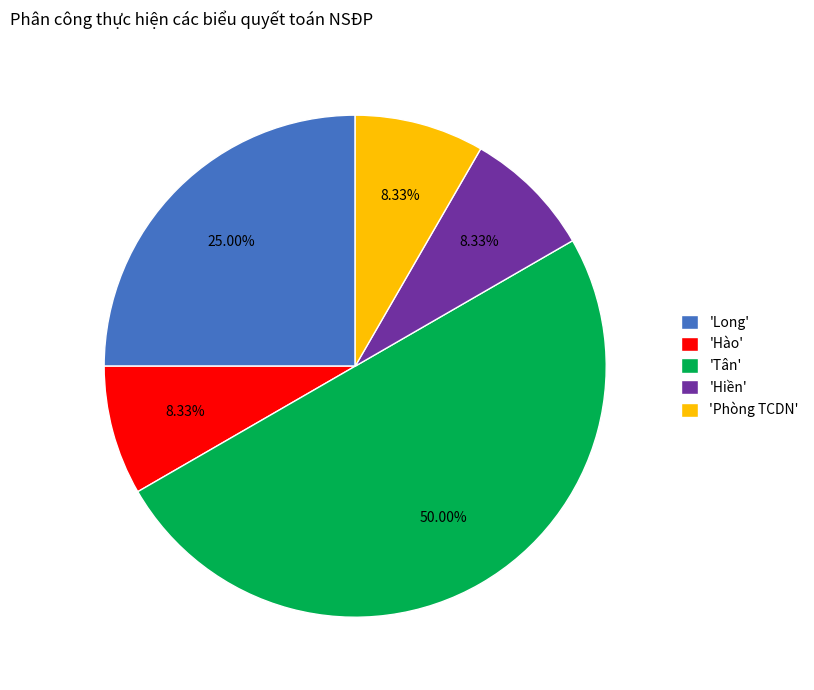

What is the ratio of the value at 'Phòng TCDN' to the value at 'Hào'?

1.0